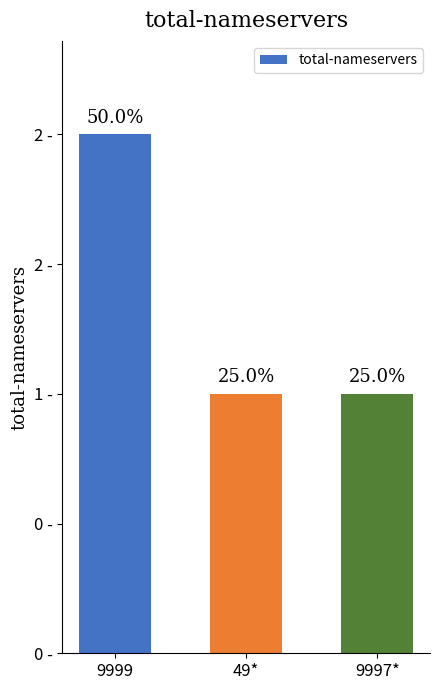

Does the chart contain any negative values?

No